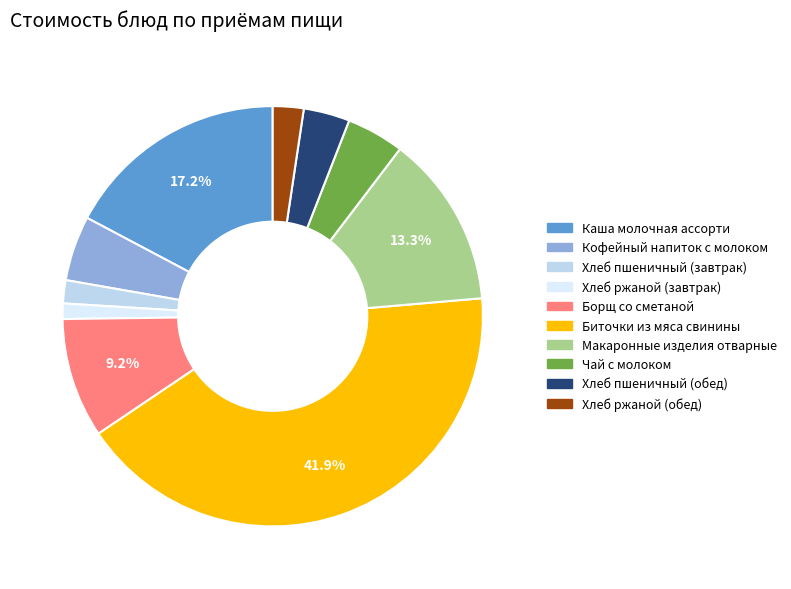

How many segments does this pie chart have?

10